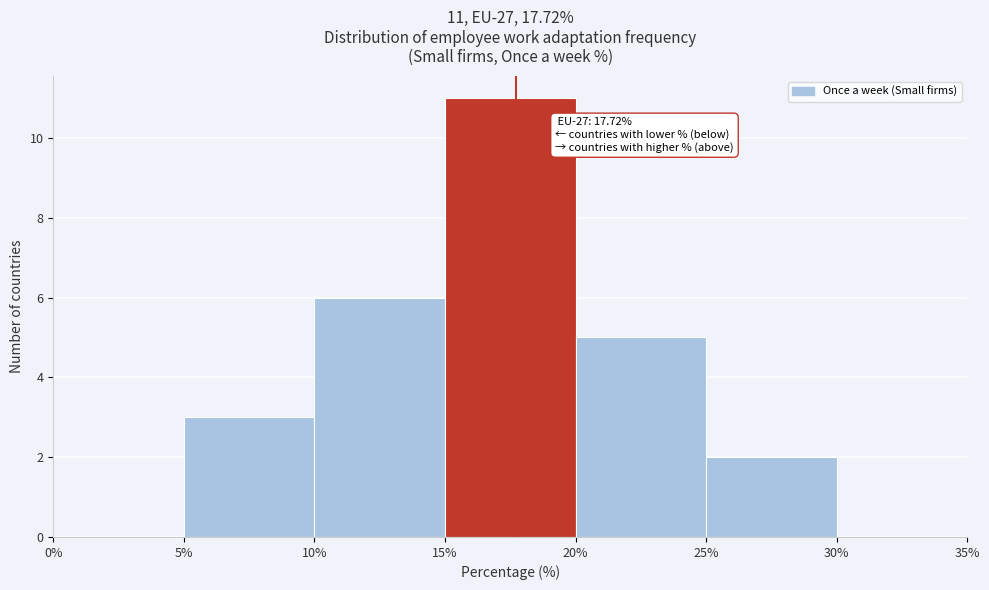

Which range on the x-axis has the tallest bar?

15% to 20%